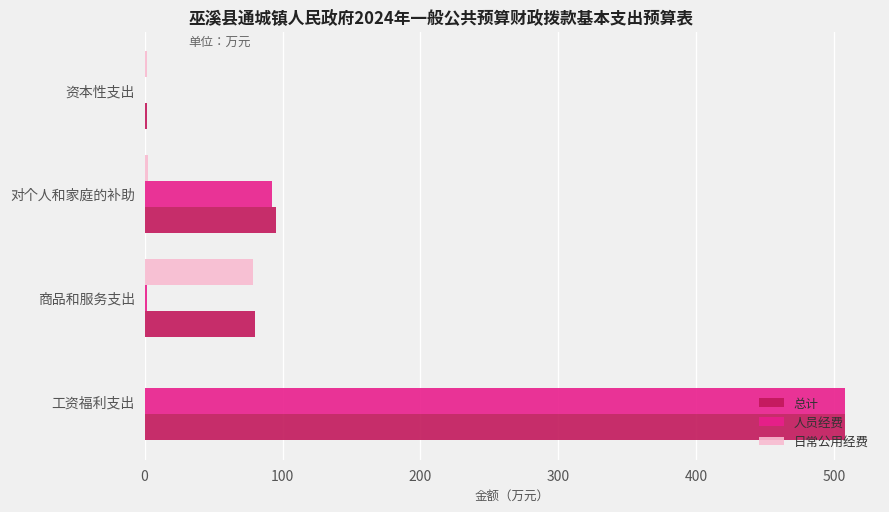

What value does the 总计 series have at 工资福利支出?

507.8